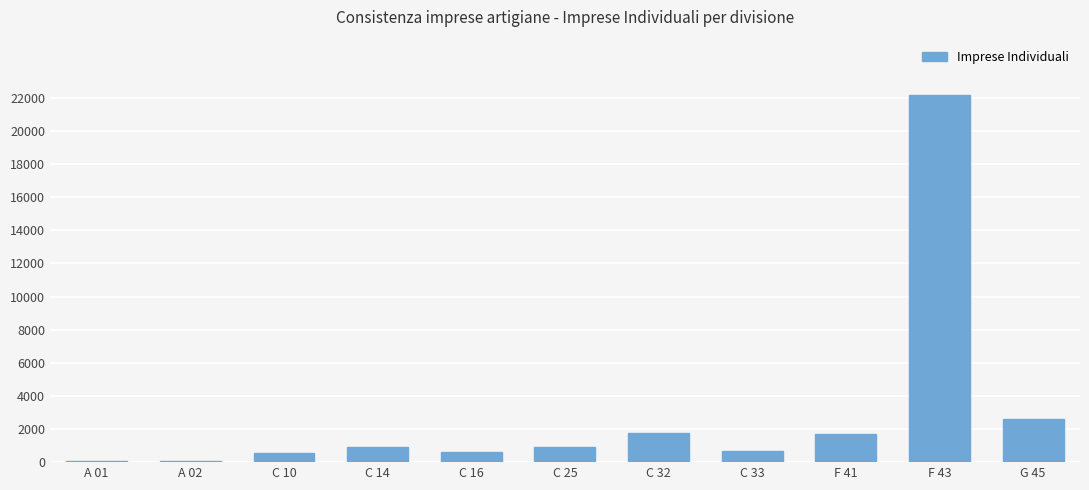

Approximately how many times larger is the value at C 32 compared to C 14?

2.0